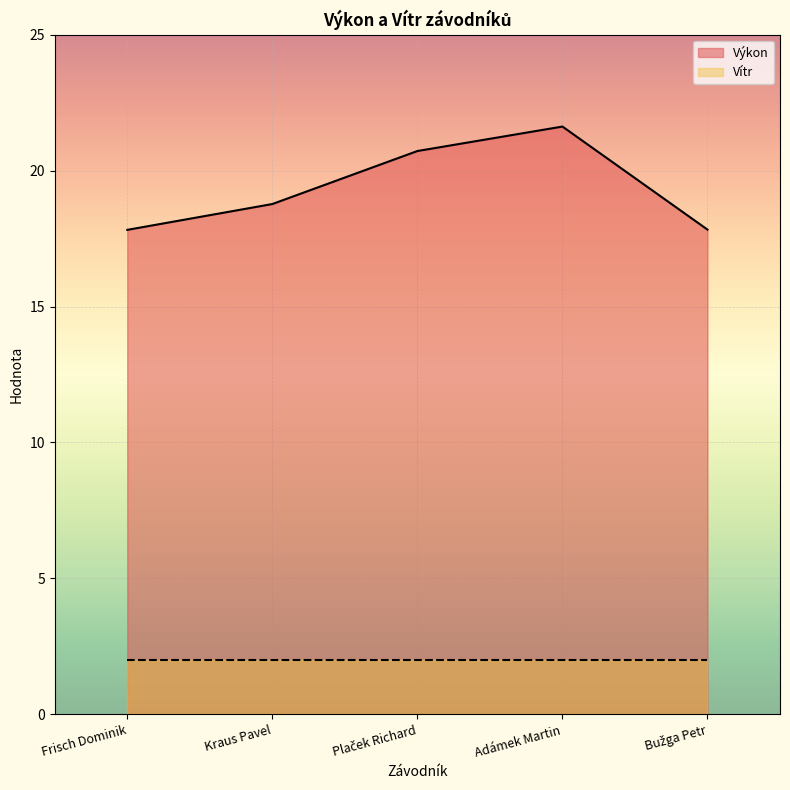

Between Bužga Petr and Plaček Richard, which is larger?

Plaček Richard